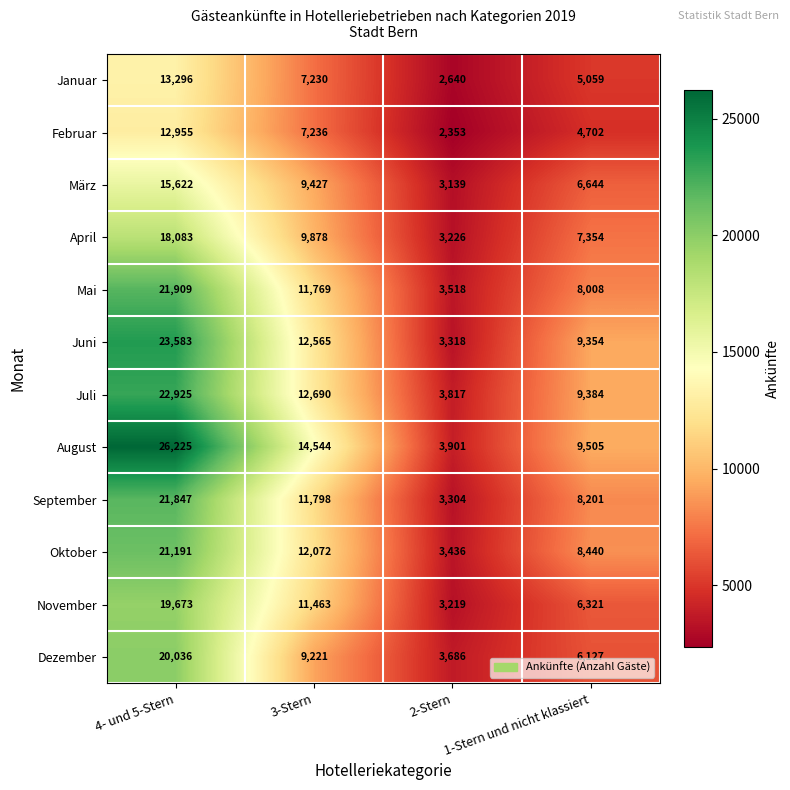

Which series has the largest total across all categories?

August